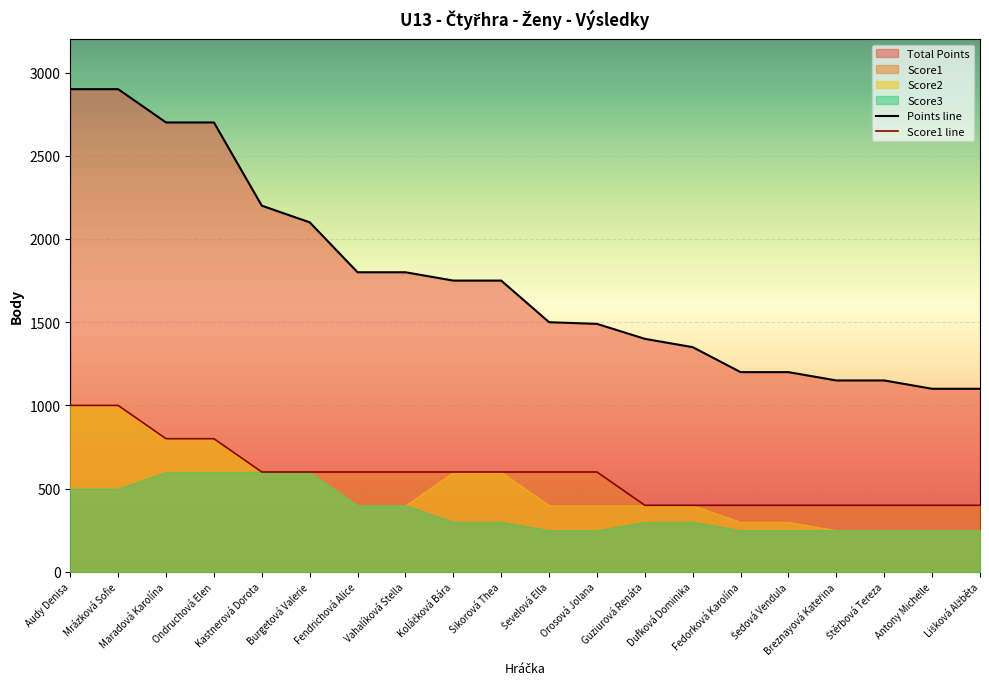

True or false: Points line and Score1 line intersect in this chart.

False